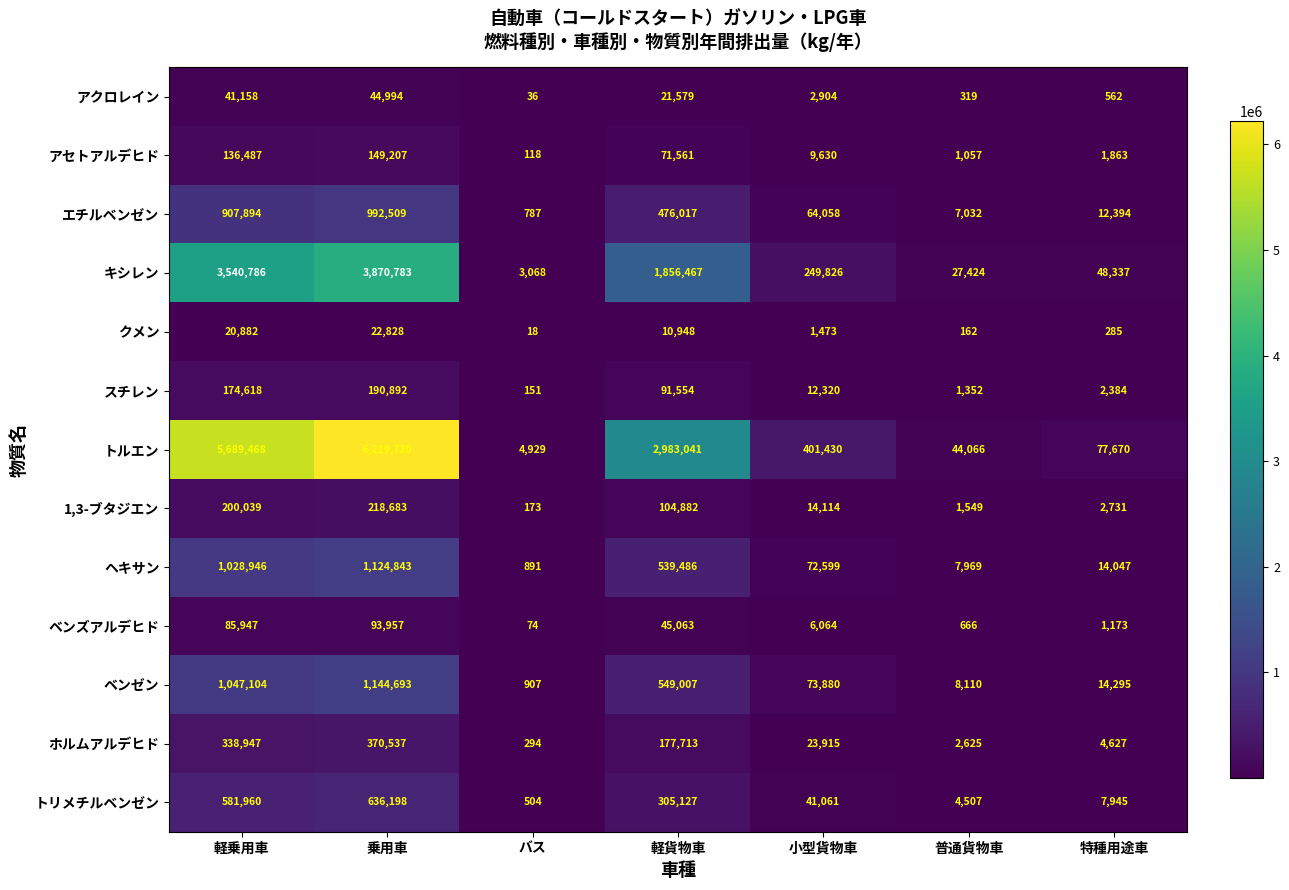

What is the sum of all アセトアルデヒド values?

369923